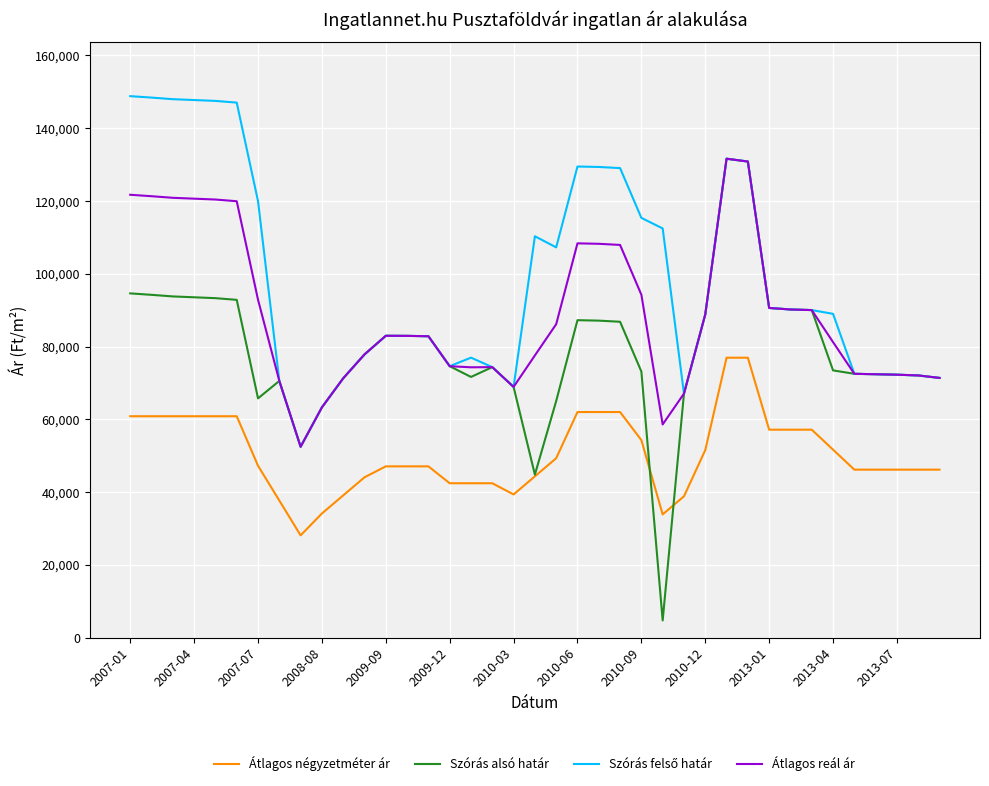

Which series has the largest range (max minus min)?

Szórás alsó határ